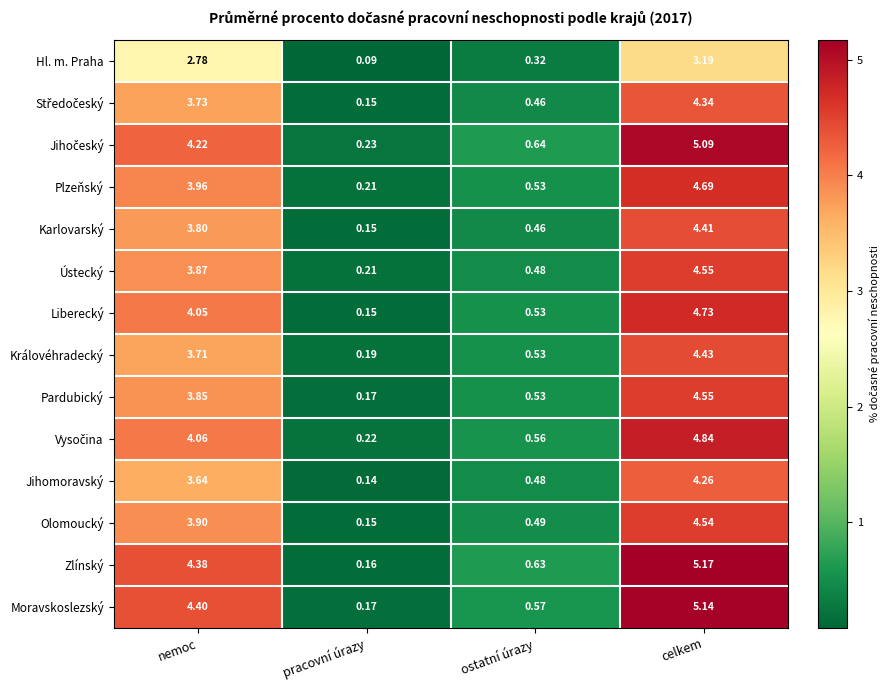

List the labels in order of Plzeňský value, largest first.

celkem, nemoc, ostatní úrazy, pracovní úrazy